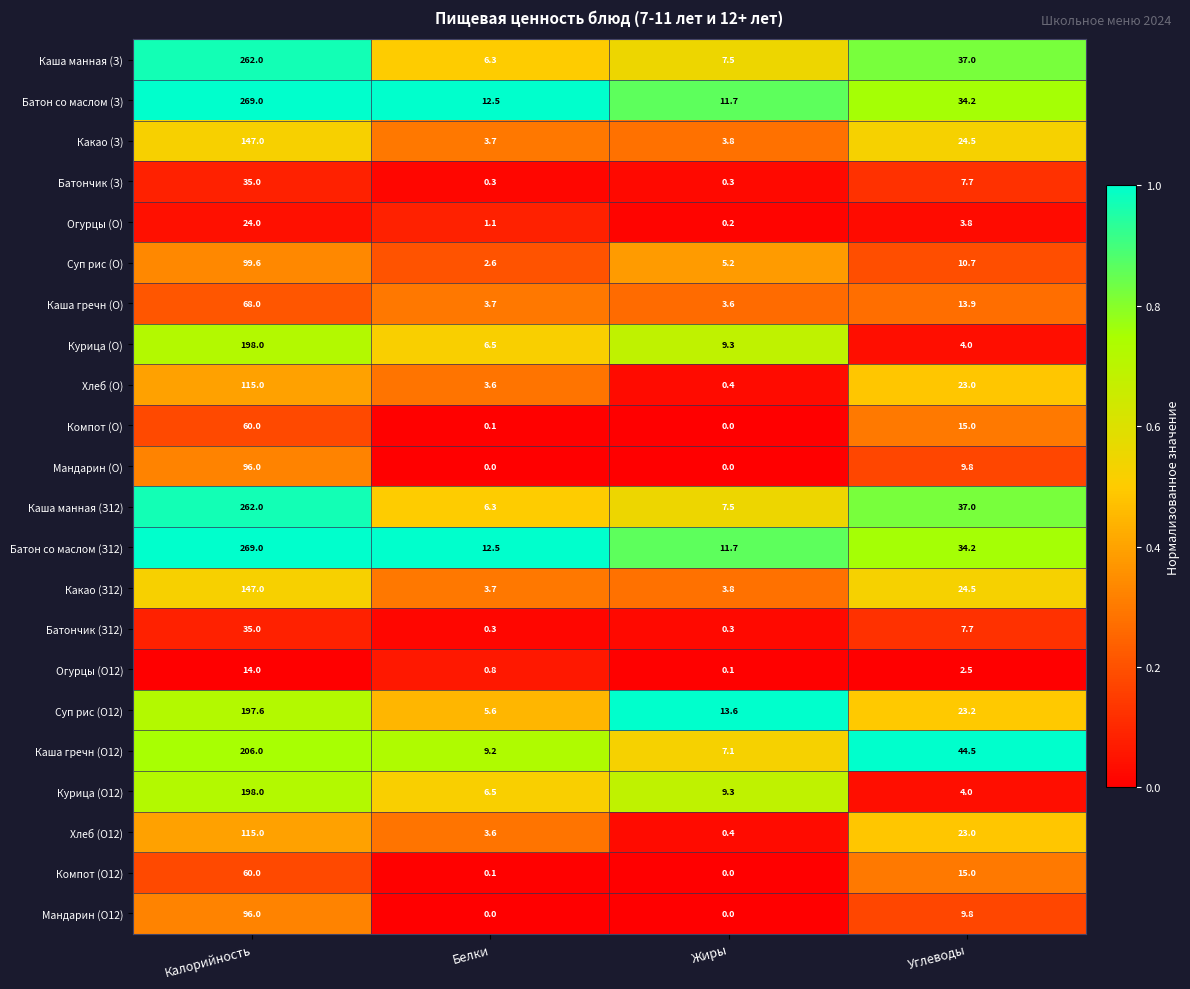

True or false: Мандарин (О12) has a value of 0.0 at Белки.

True